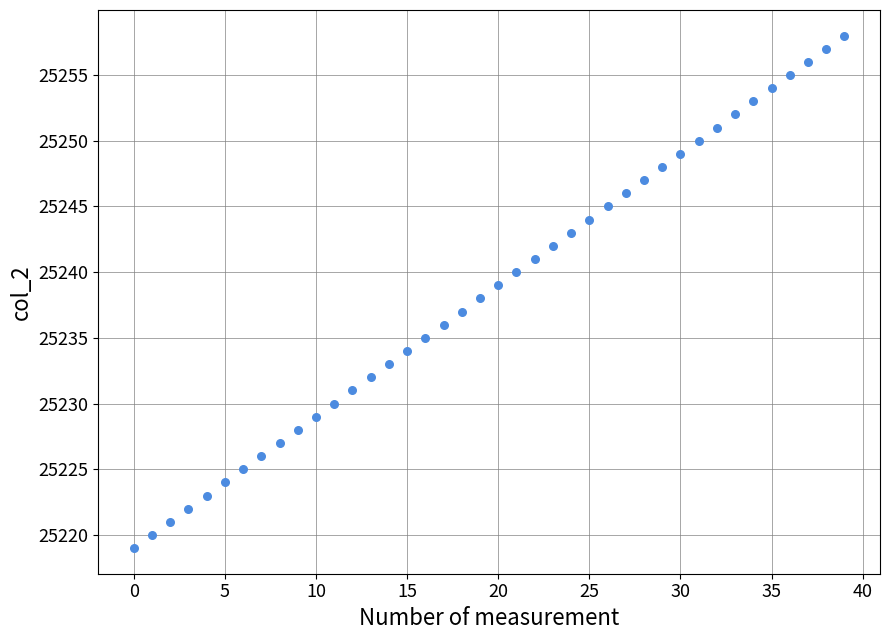

What is the range of Y values (max minus min)?

39